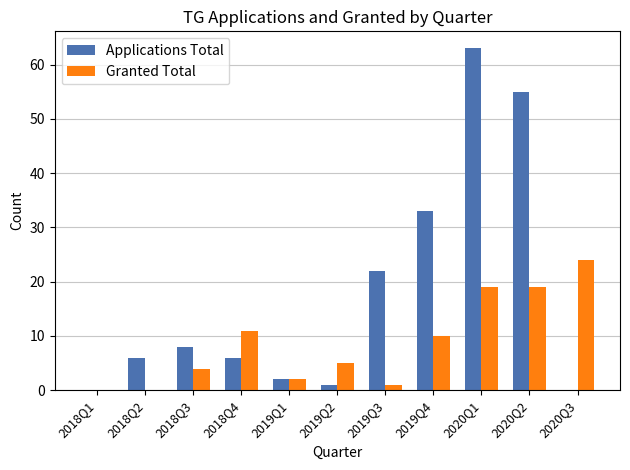

Reading left to right, what are all the values shown in this chart?

Applications Total: 2018Q1=0	2018Q2=6	2018Q3=8	2018Q4=6	2019Q1=2	2019Q2=1	2019Q3=22	2019Q4=33	2020Q1=63	2020Q2=55	2020Q3=0
Granted Total: 2018Q1=0	2018Q2=0	2018Q3=4	2018Q4=11	2019Q1=2	2019Q2=5	2019Q3=1	2019Q4=10	2020Q1=19	2020Q2=19	2020Q3=24